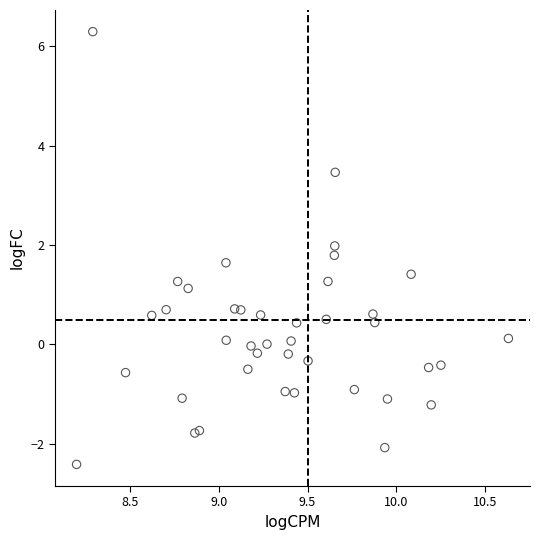

What Y value in the scatter plot is closest to 1?

1.1